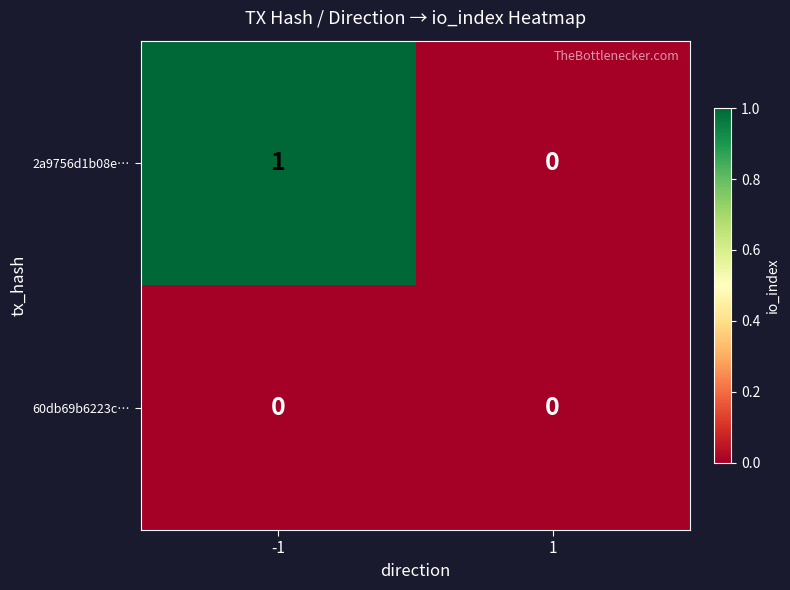

List the series in order of their overall mean, lowest first.

60db69b6223c…, 2a9756d1b08e…